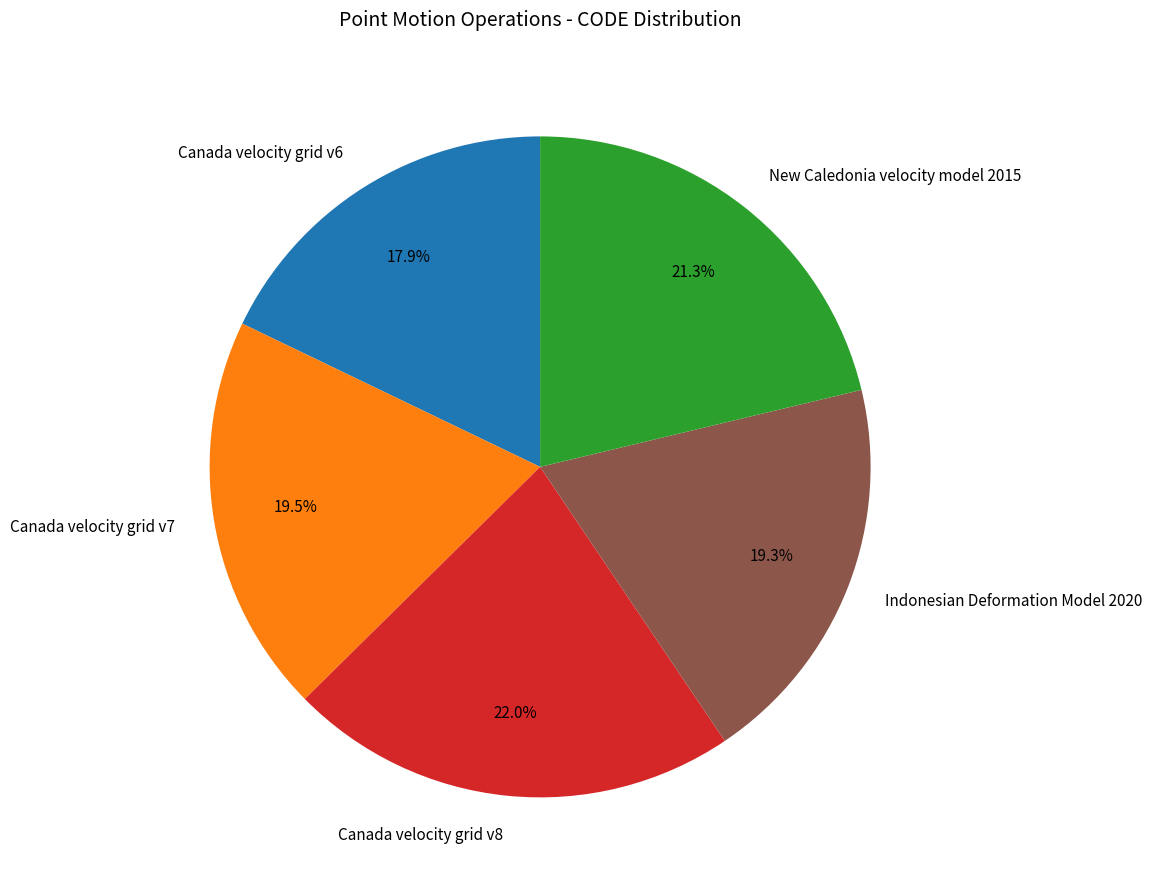

To the nearest percent, what is the combined percentage of Indonesian Deformation Model 2020 and Canada velocity grid v8?

41%